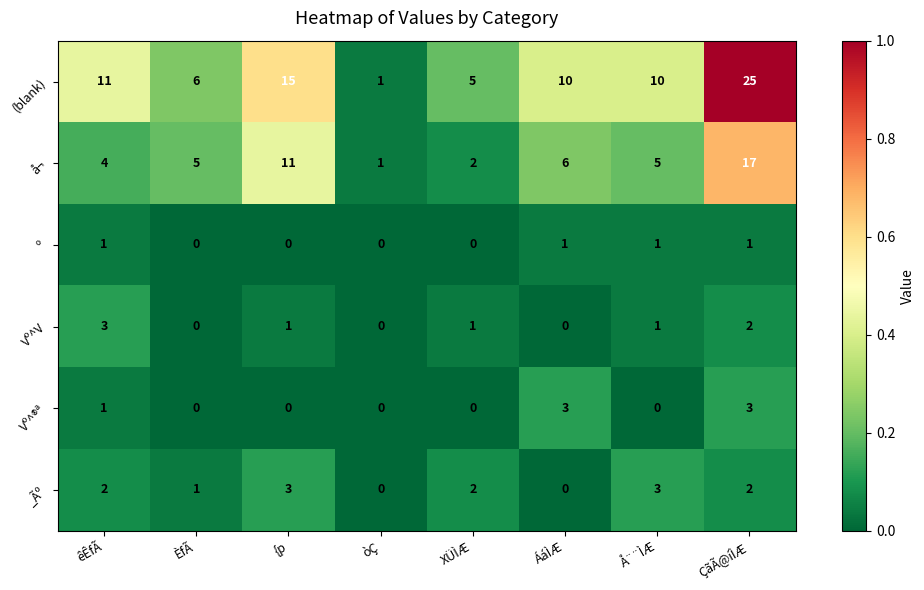

Which series has the widest spread of values?

(blank)